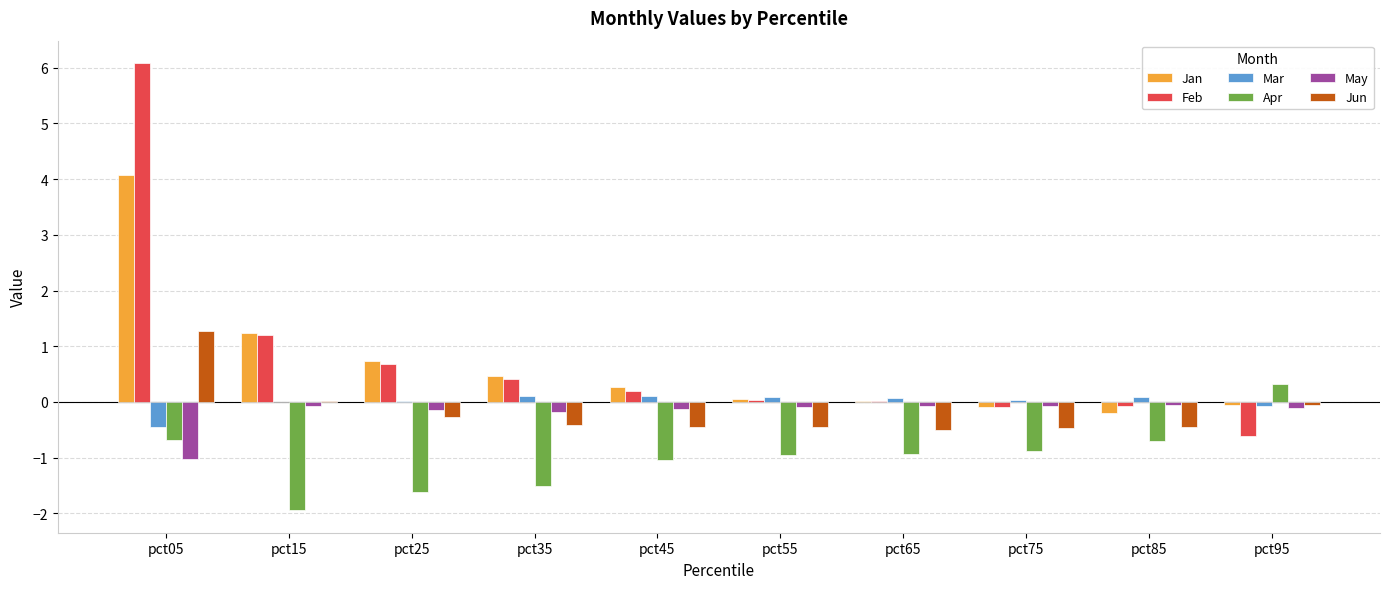

How many values in the Apr series exceed 0?

1